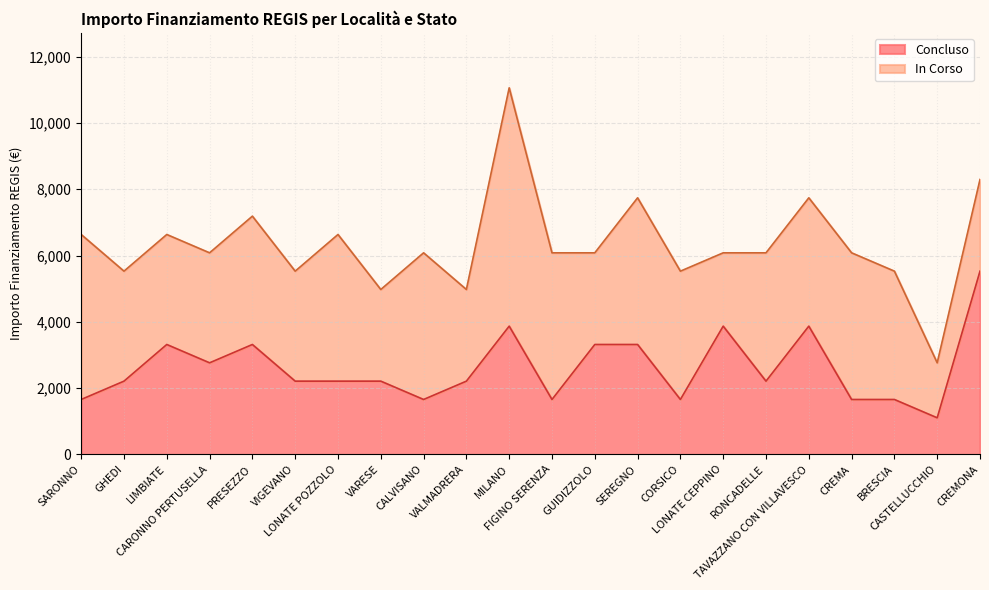

What is the change in value from CARONNO PERTUSELLA to CREMA?

-1106